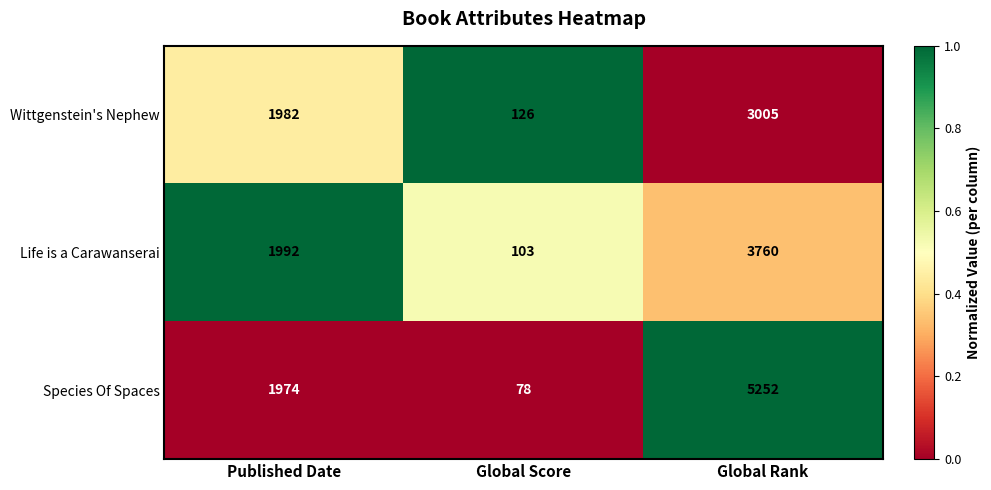

Which series has the widest spread of values?

Species Of Spaces